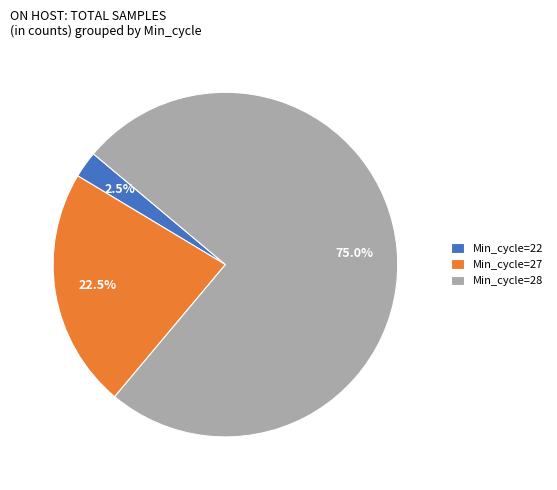

Combined, do Min_cycle=27 and Min_cycle=28 account for over 50%?

Yes